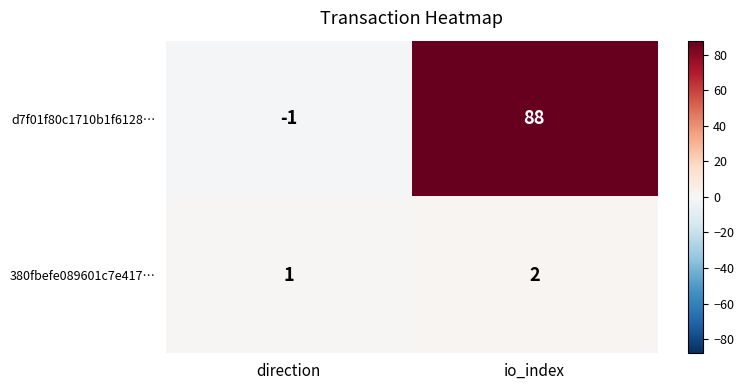

At which category is the sum across all series the highest?

io_index